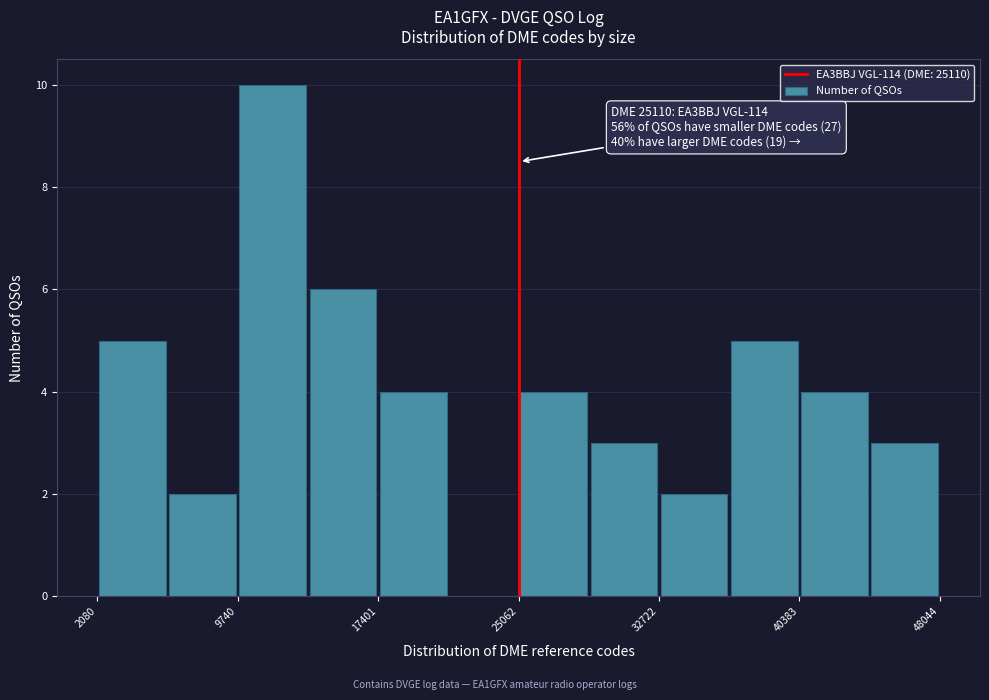

Around what value on the x-axis is the tallest bar? Give the approximate position of its centre, as read against the axis.

12000